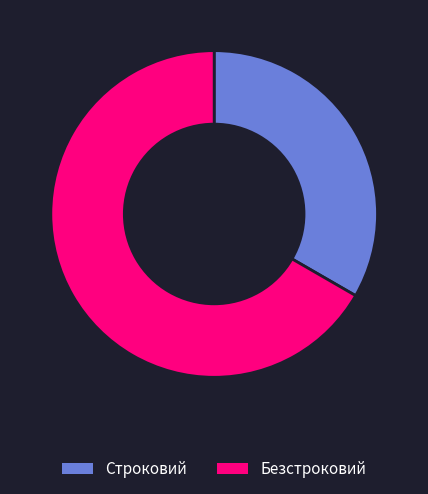

True or false: Строковий accounts for 33% of the total.

True